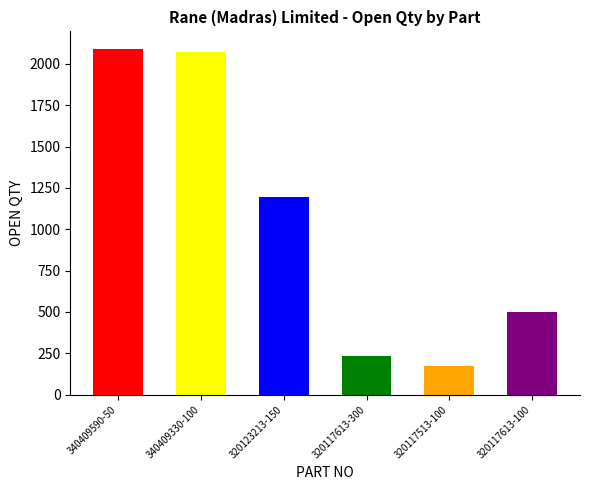

Which has a higher value, 320123213-150 or 340409330-100?

340409330-100